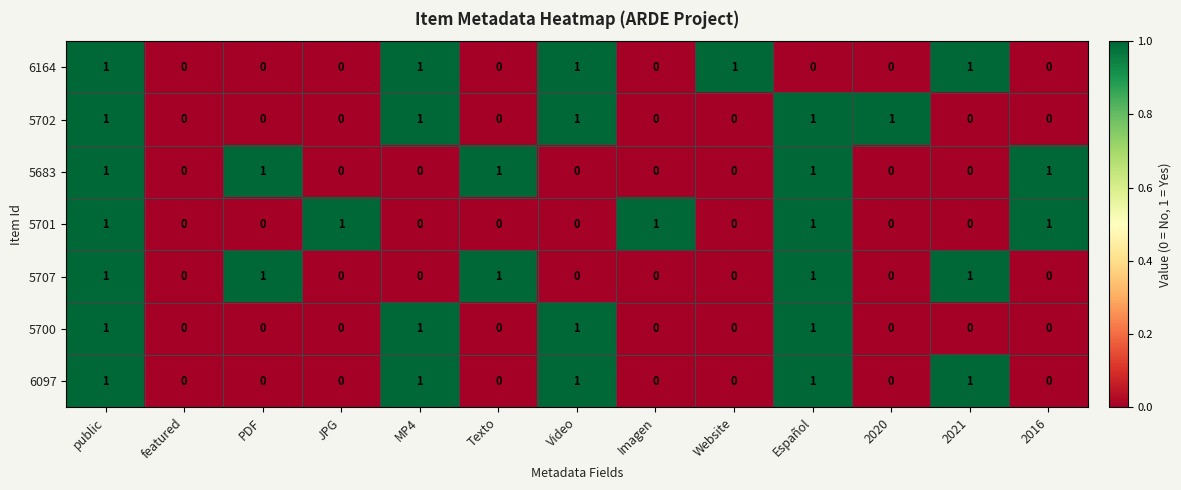

The value of 5701 at 2020 is -1. True or false?

False